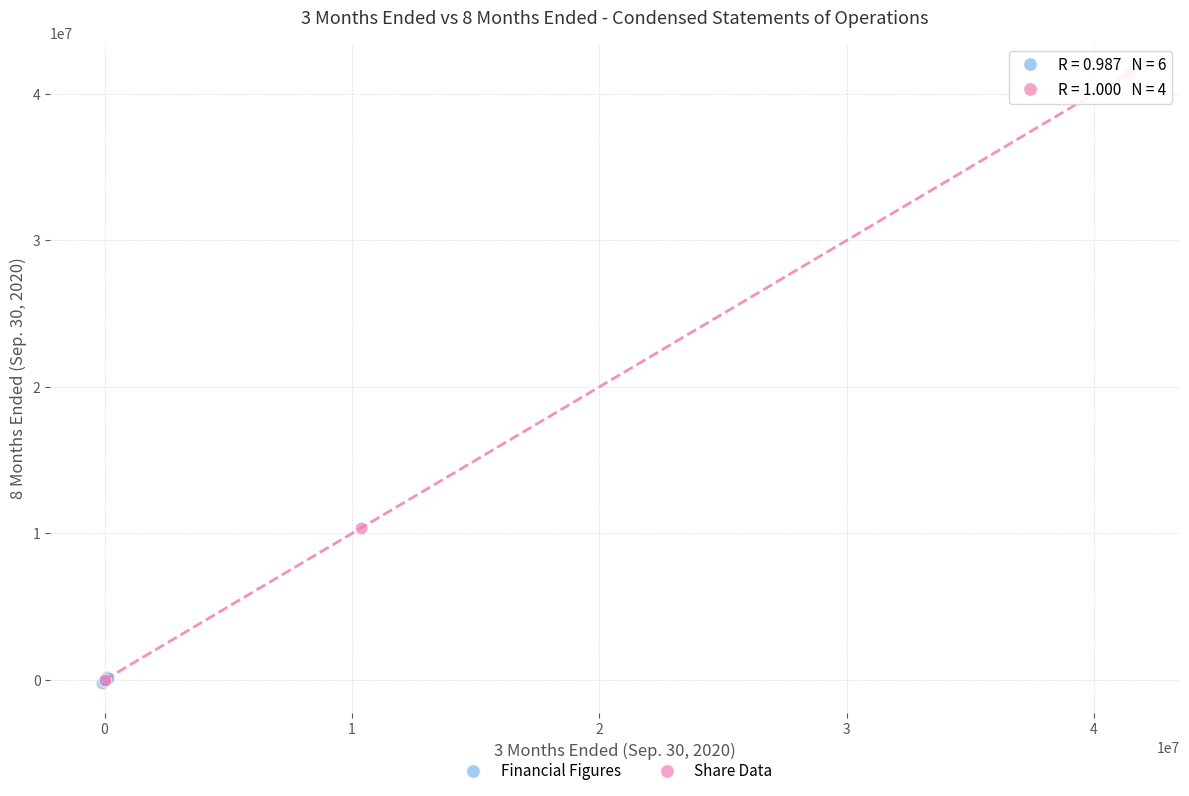

Which series contains the highest Y value?

Share Data